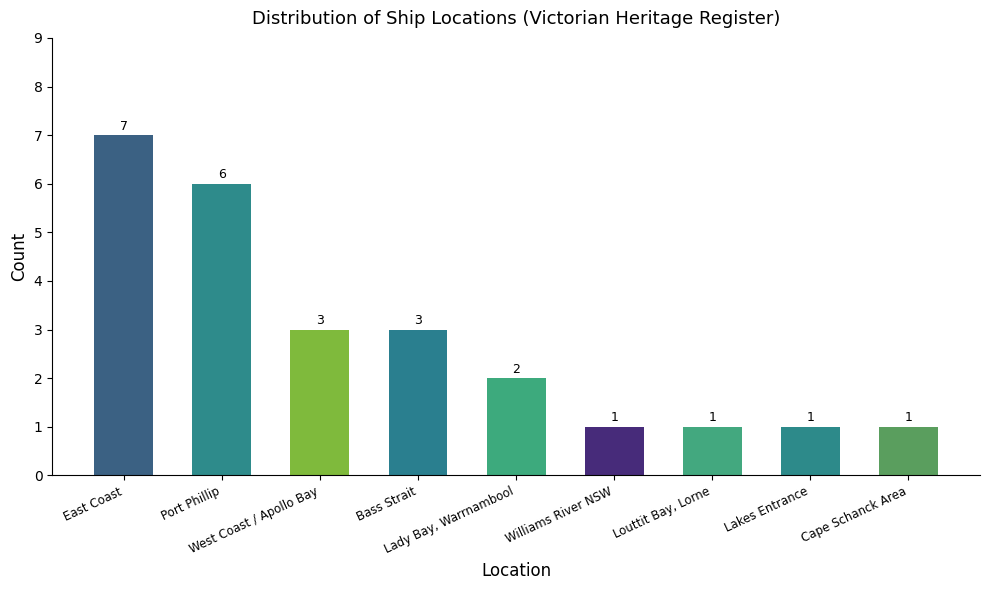

What is the greatest value displayed?

7